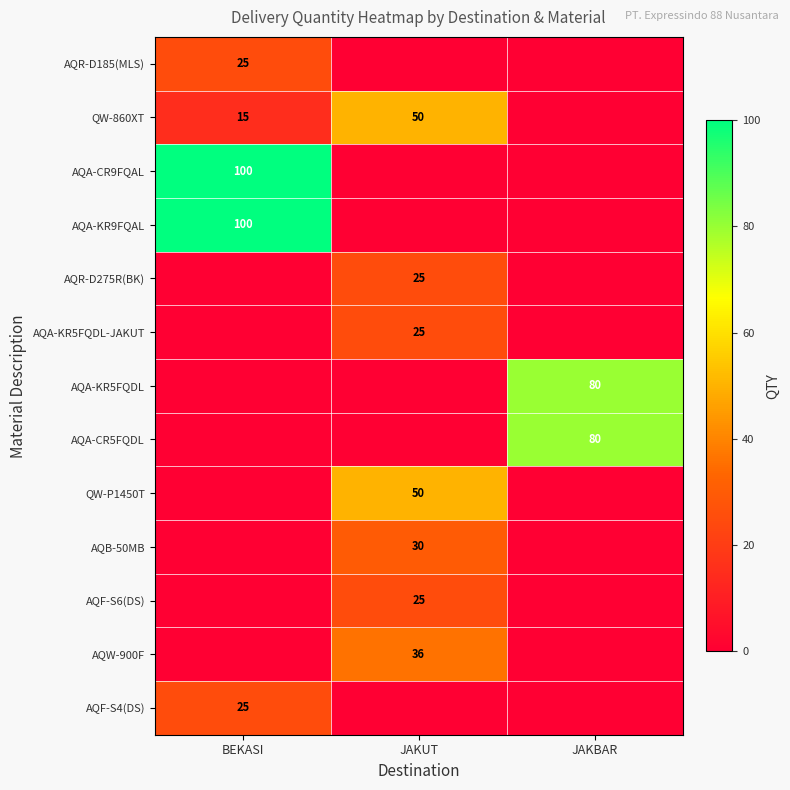

The AQR-D185(MLS) series shows 25 at BEKASI. True or false?

True